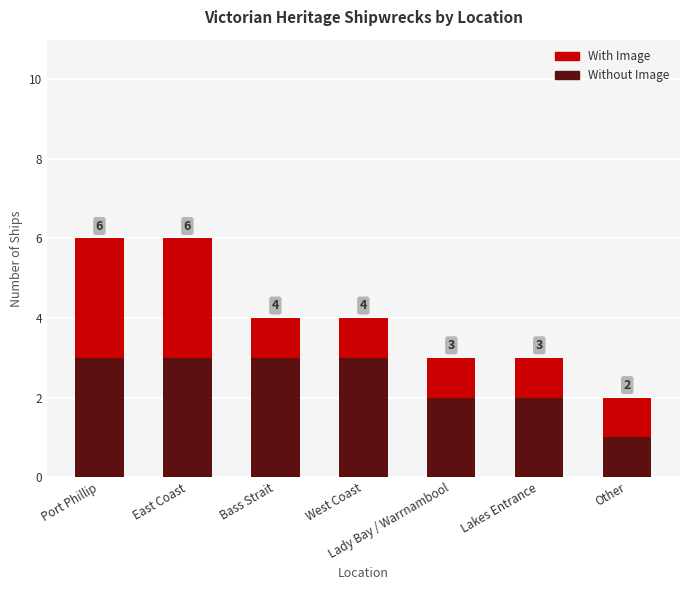

What is the difference between the Without Image values at Other and Lady Bay / Warrnambool?

1